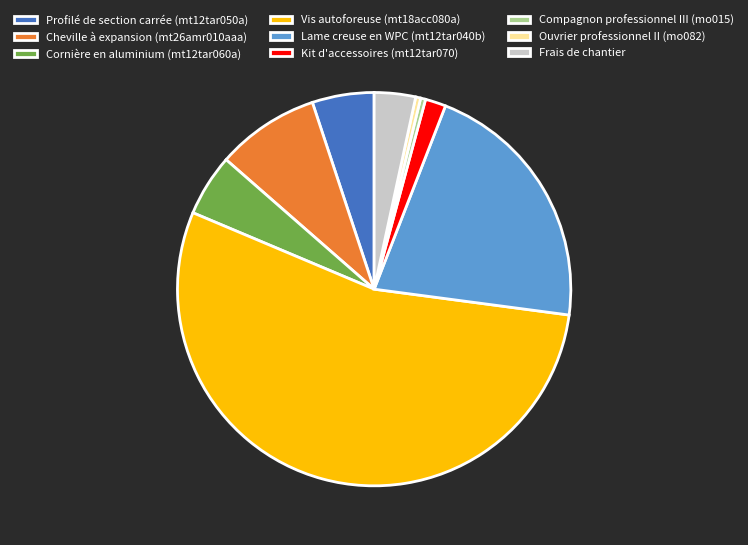

Which category has the biggest portion of the pie?

Vis autoforeuse (mt18acc080a)